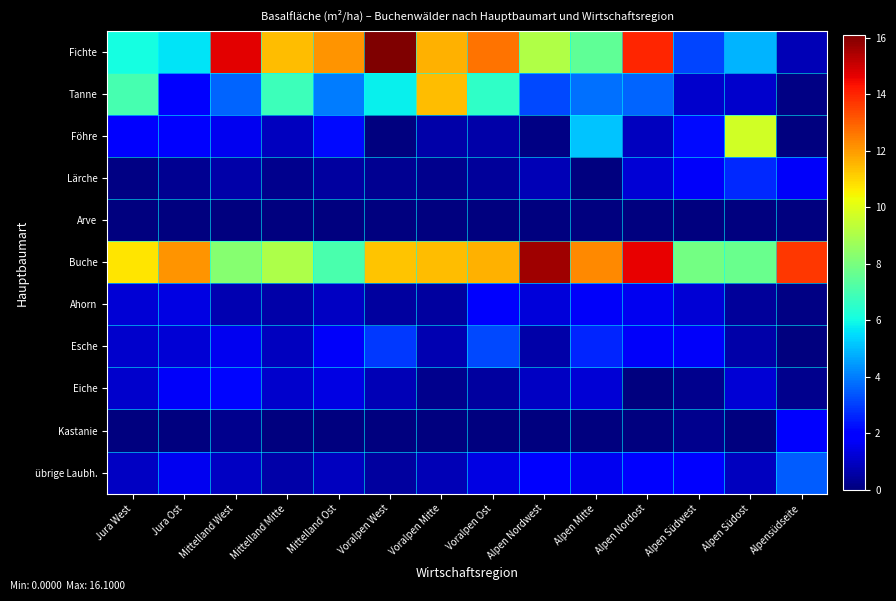

At which category is the sum across all series the highest?

Alpen Nordost